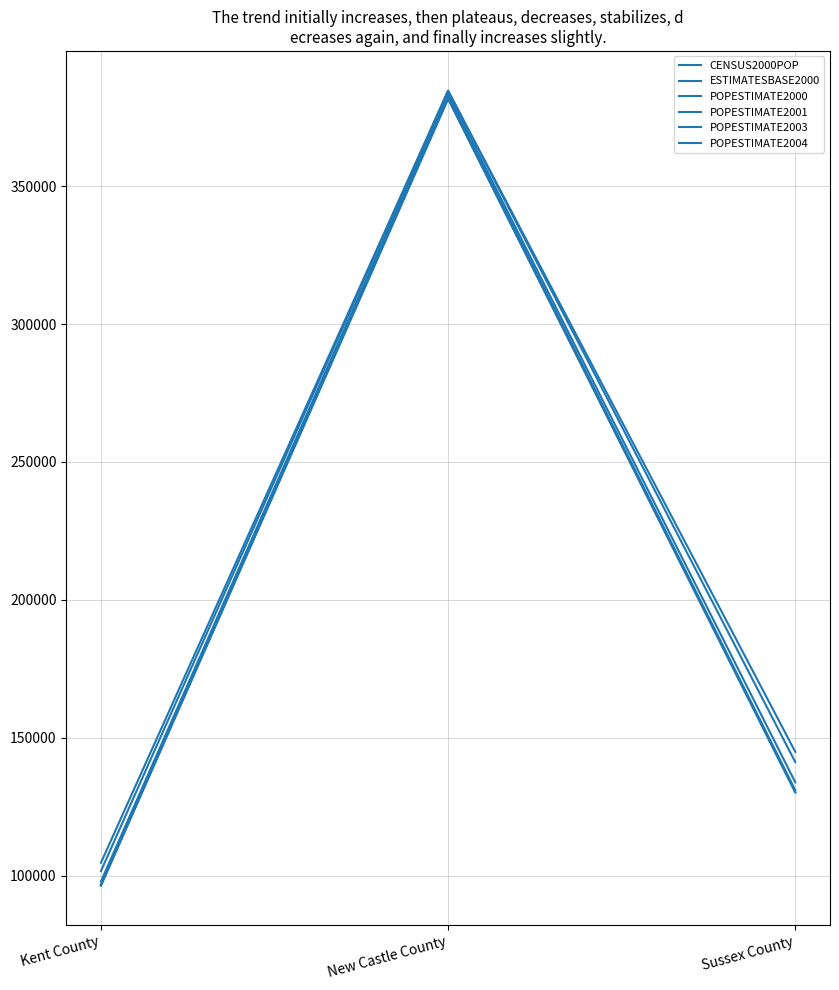

True or false: POPESTIMATE2004 has a value of 187099 at New Castle County.

False